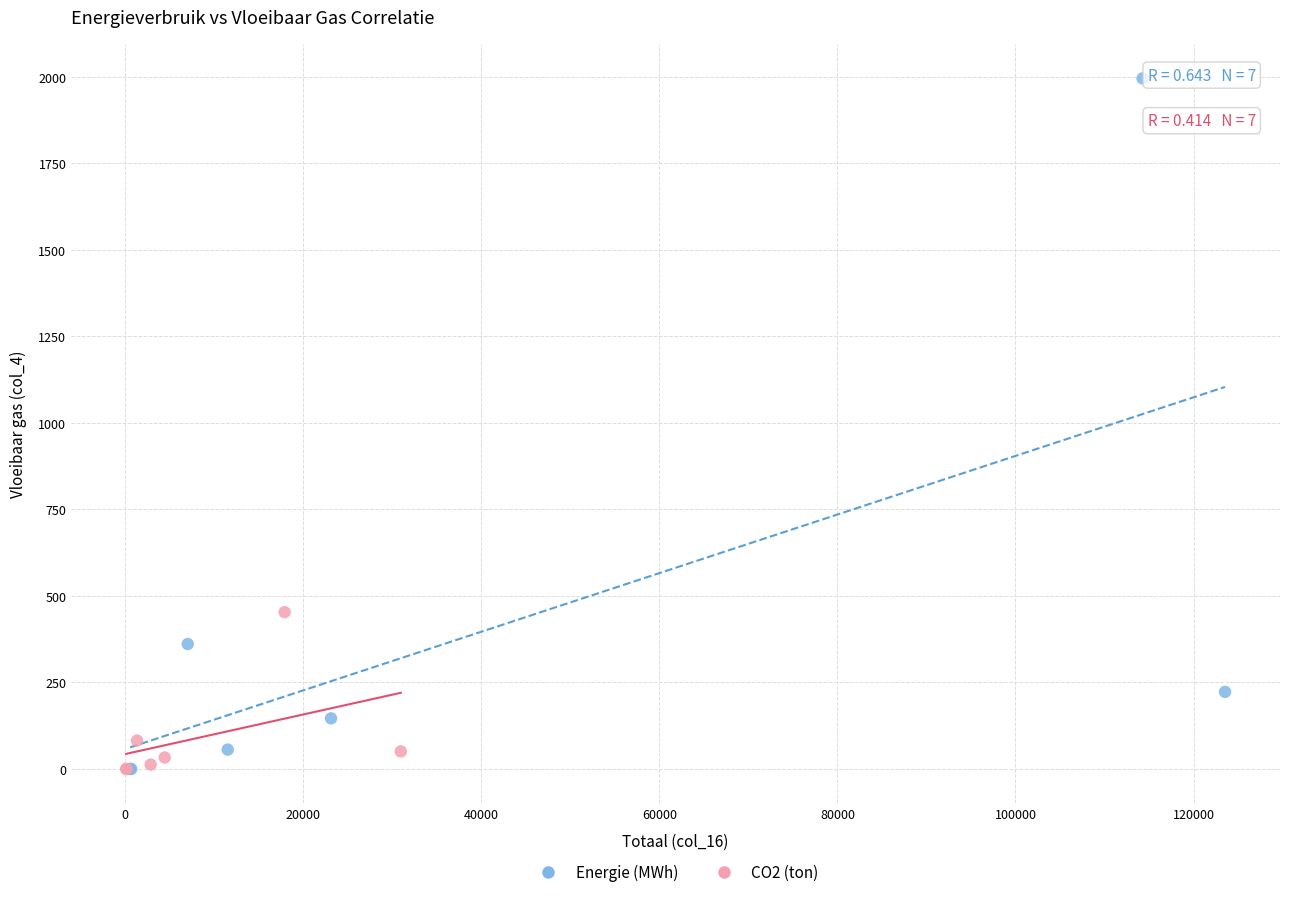

Which series contains the highest Y value?

Energie (MWh)